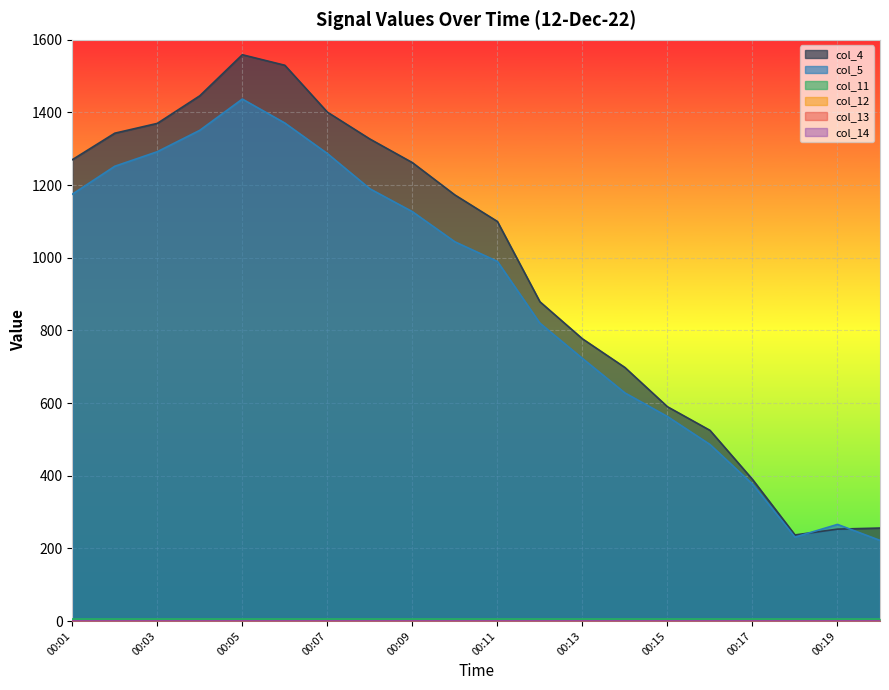

How many interior local valleys does the col_5 series have?

1